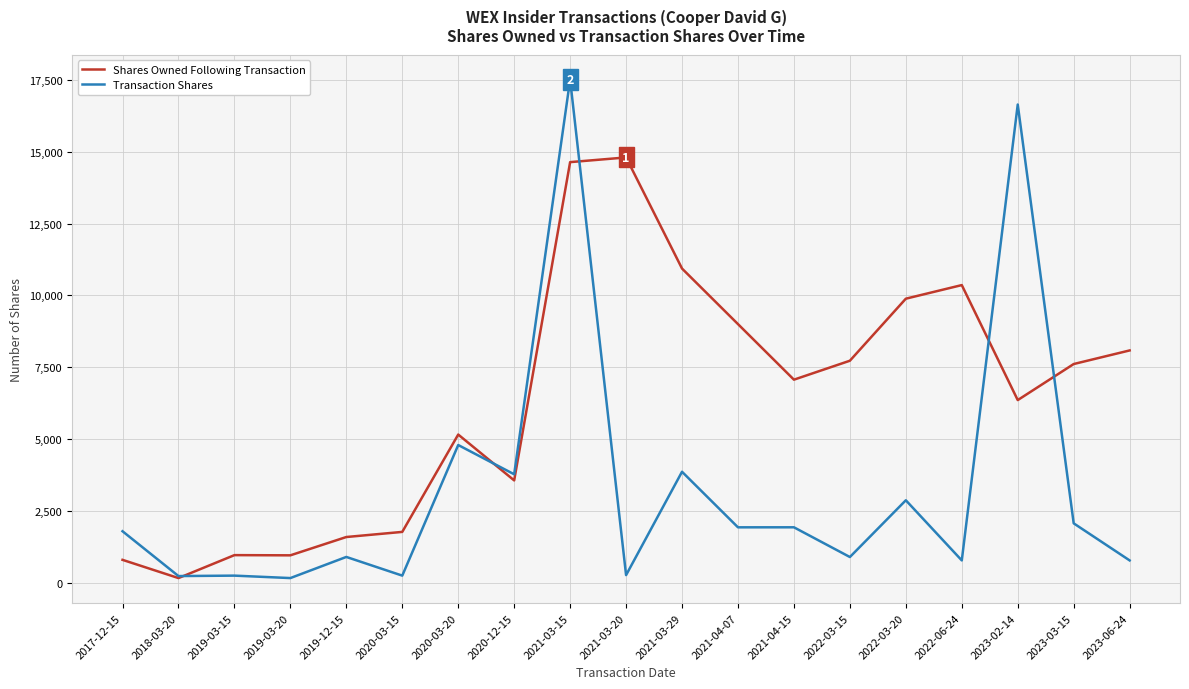

What is the maximum value shown in the chart?

17504